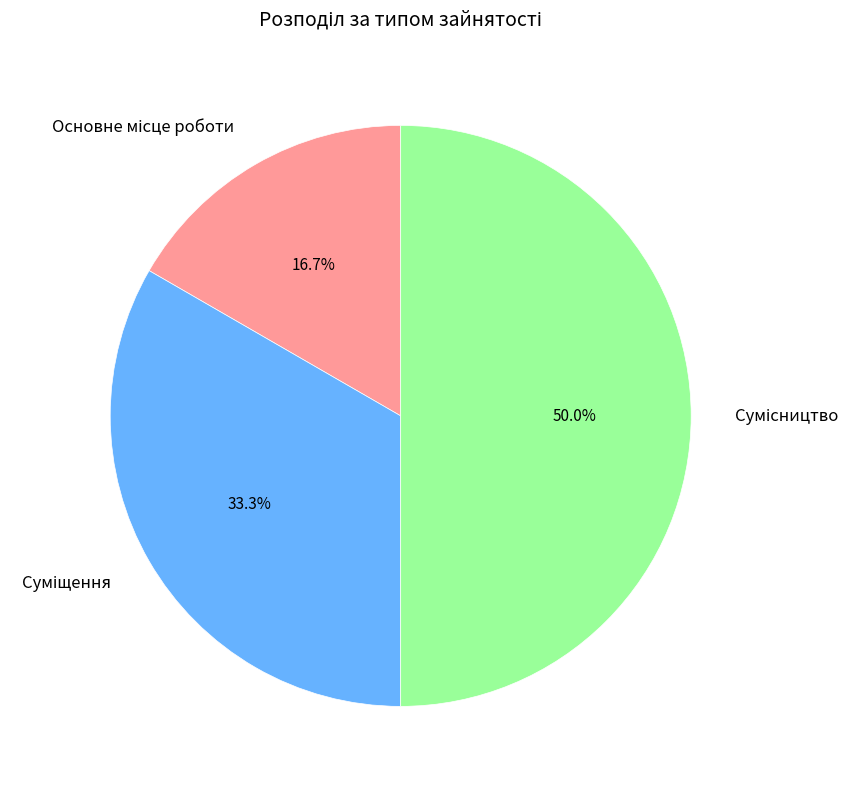

How many segments does this pie chart have?

3